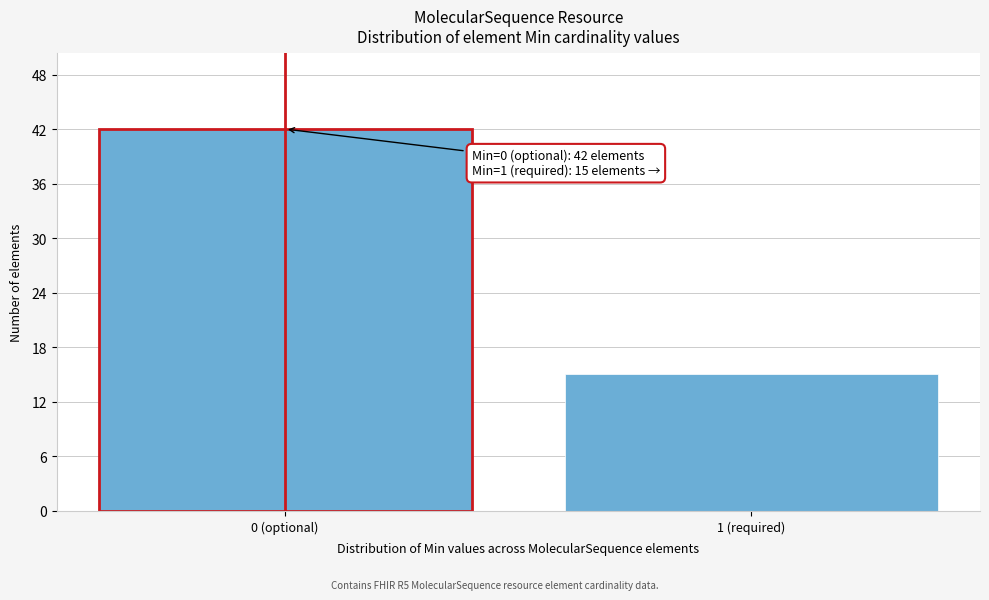

Reading left to right, list all the values displayed in this chart.

42	15